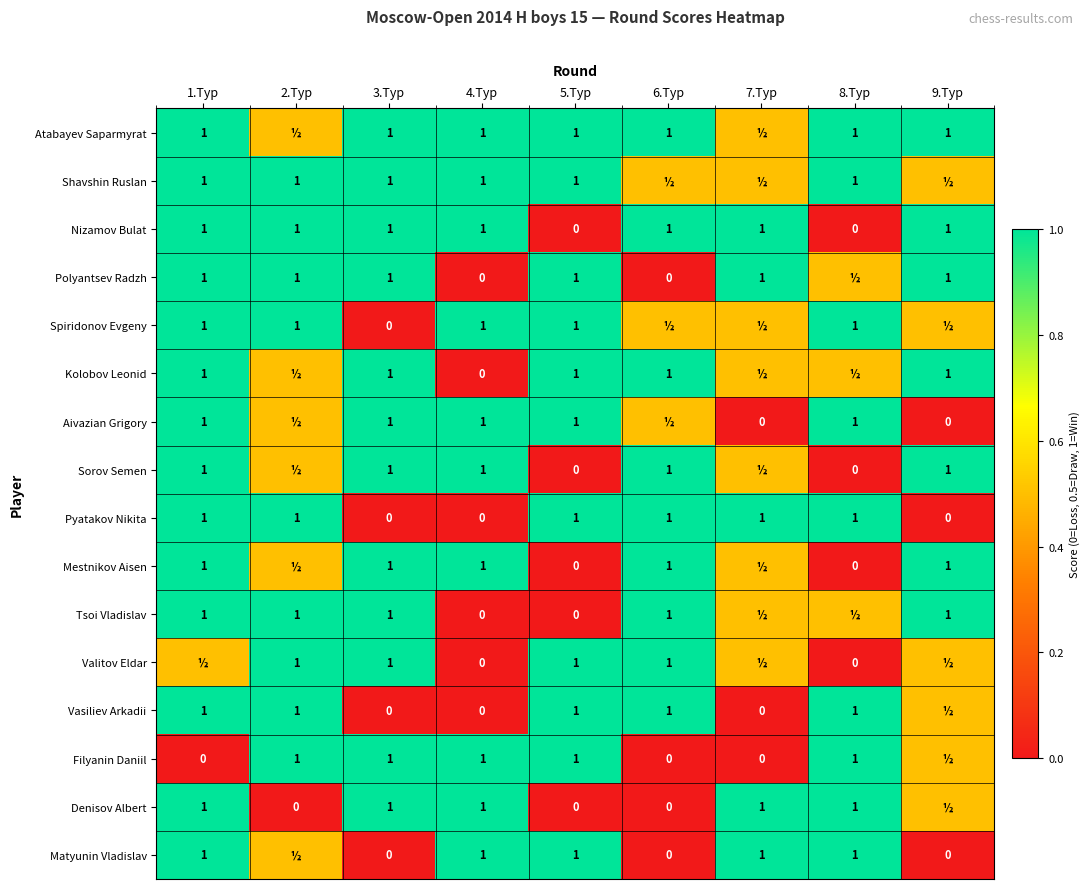

What is the approximate value of Pyatakov Nikita at 6.Тур?

1.0